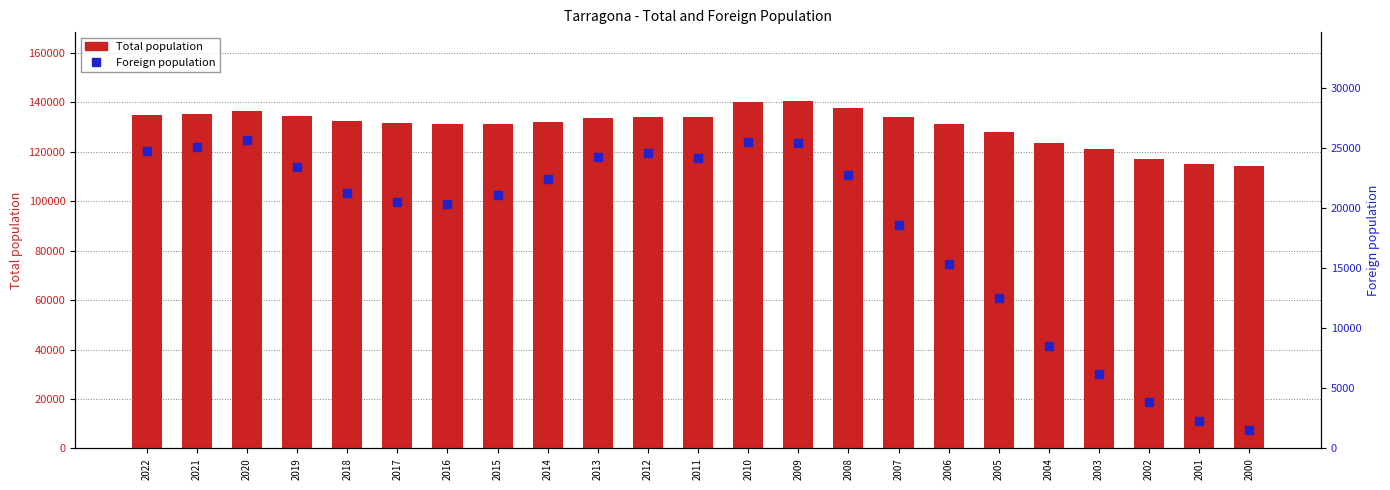

What is the total value across all series at 2019?

157964